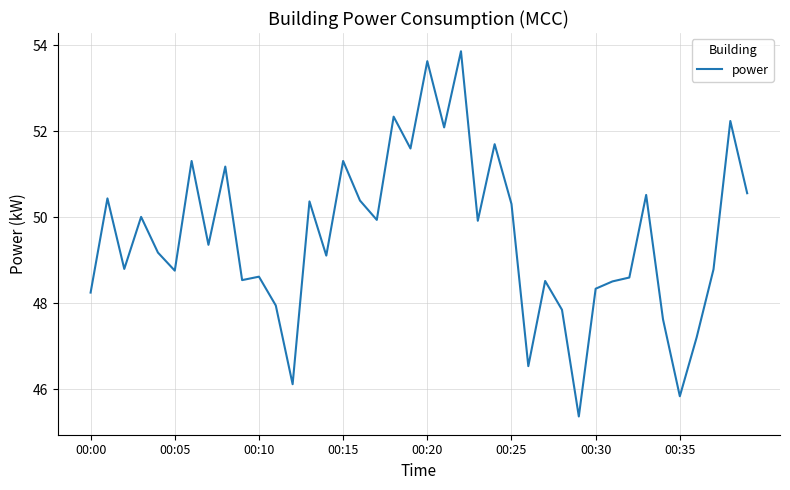

What is the maximum value shown in the chart?

53.9